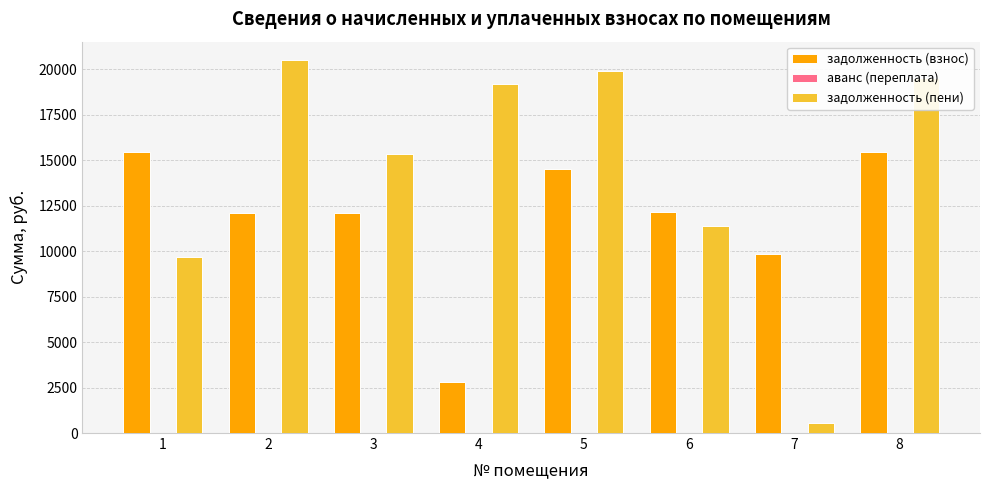

What value does the задолженность (взнос) series have at 3?

12121.0